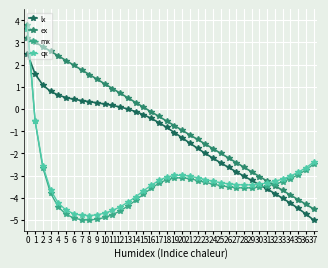

What is the difference between the highest and lowest values at 33?

0.9